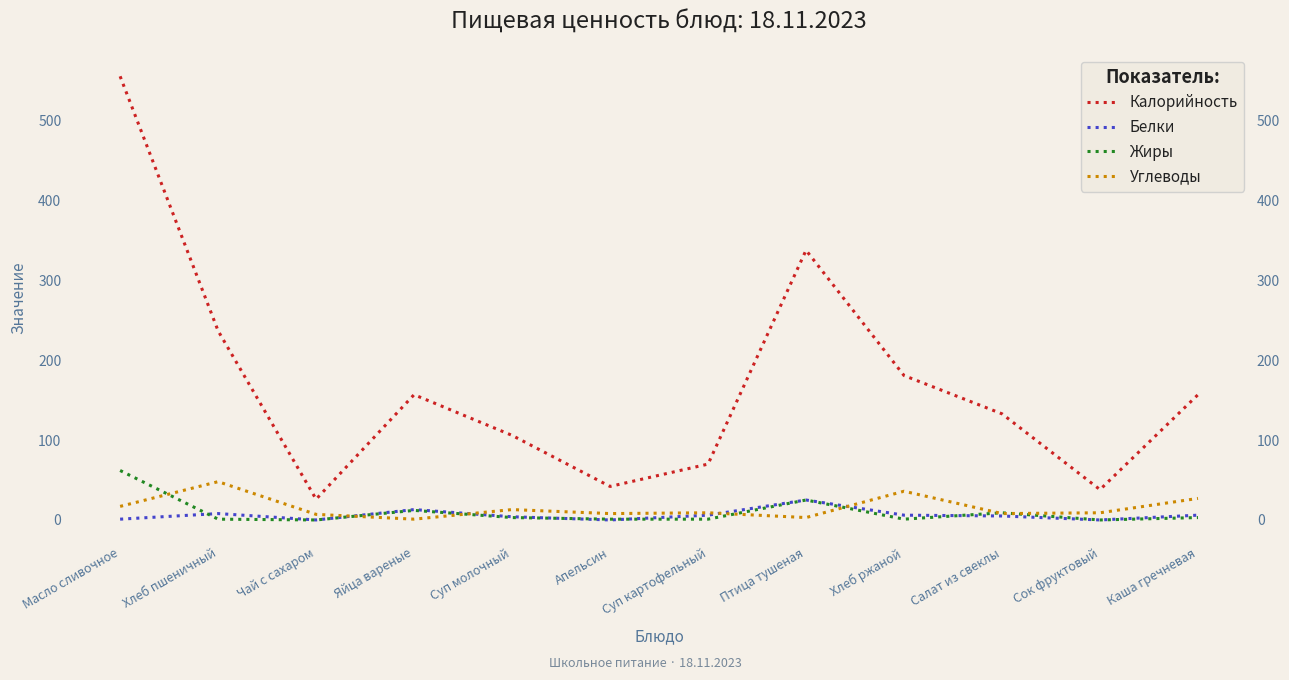

Which category has the highest value across all series?

Масло сливочное